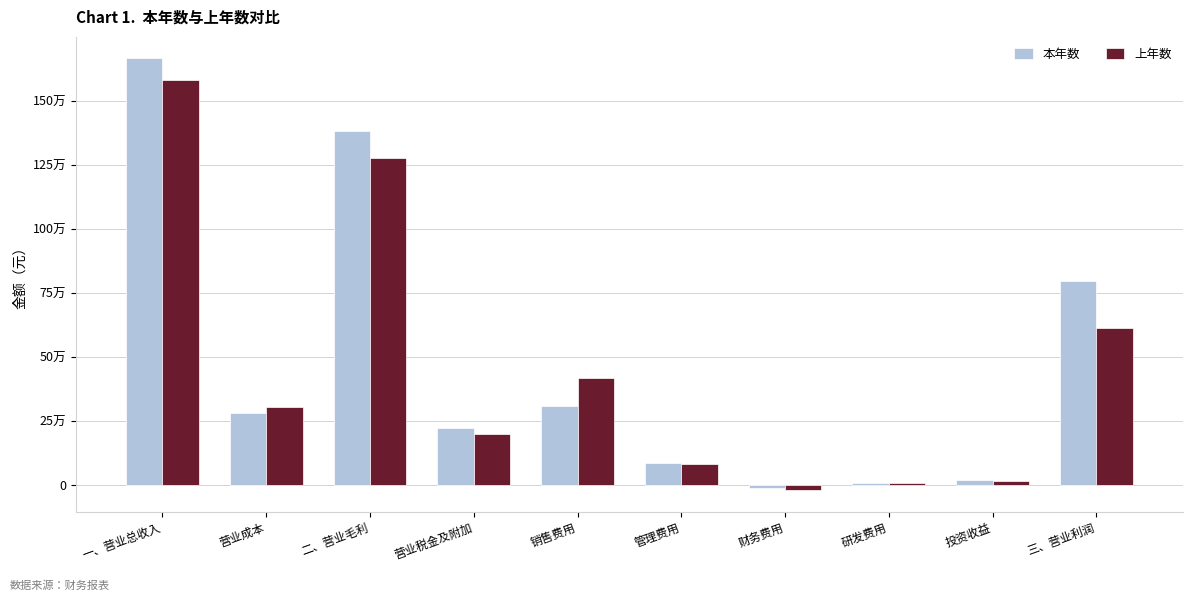

What is the difference between the highest and lowest values at 研发费用?

1421.5